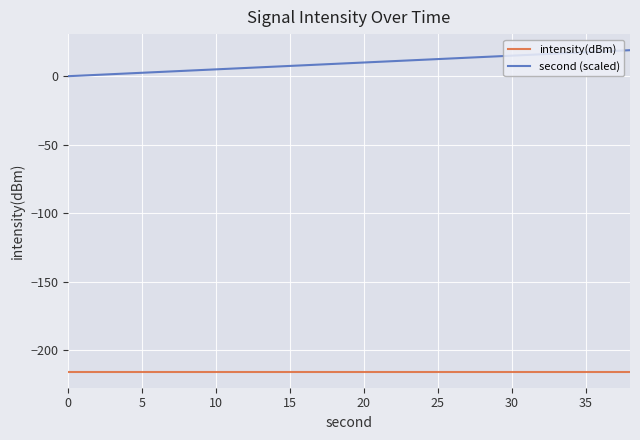

List the series in order of their overall mean, lowest first.

intensity(dBm), second (scaled)